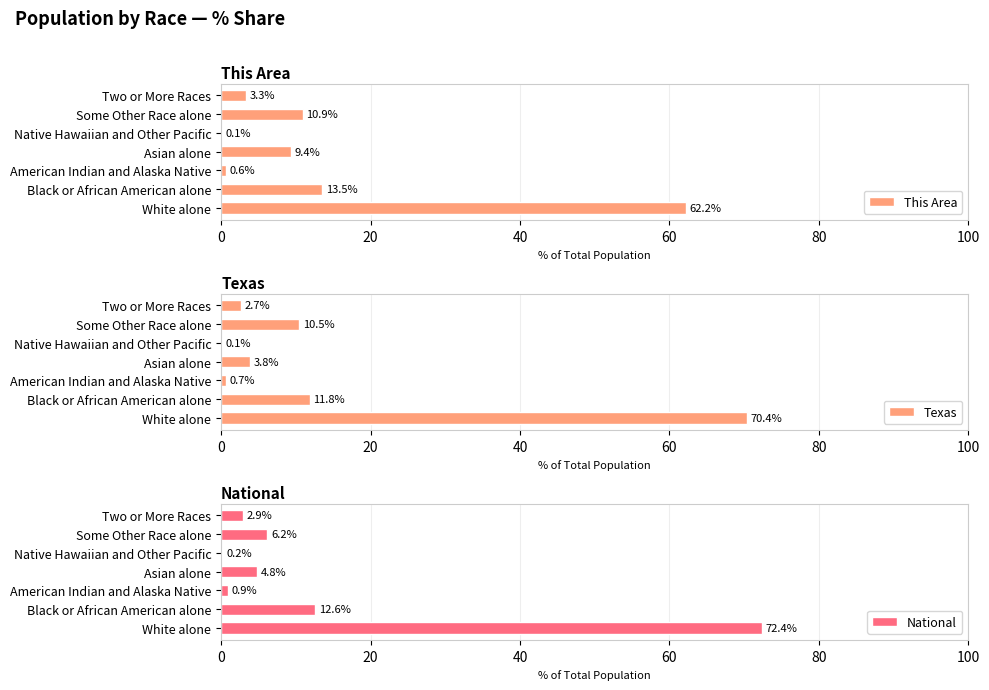

Which series has the largest total across all categories?

This Area